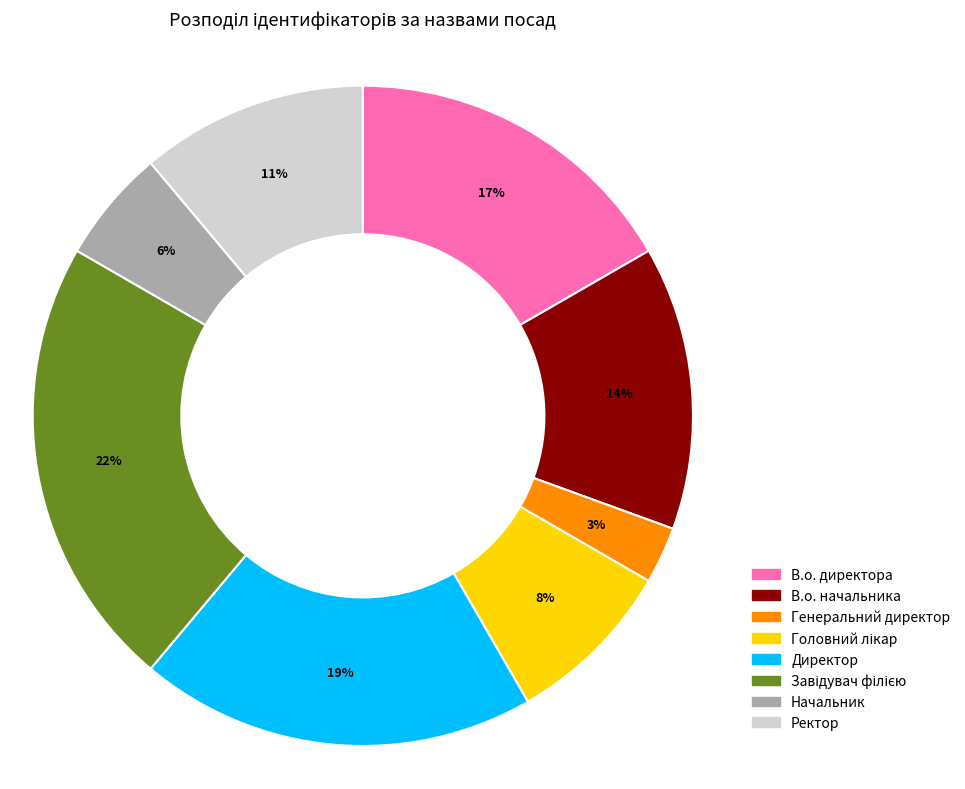

Count the number of slices in the pie.

8